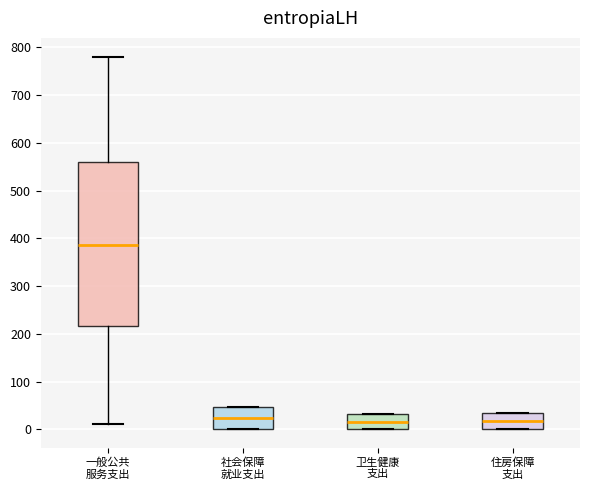

Where does the median line of the box for 住房保障 支出 sit on the y-axis? The values are not printed on the chart, so give them approximately, as read against the axis.

20